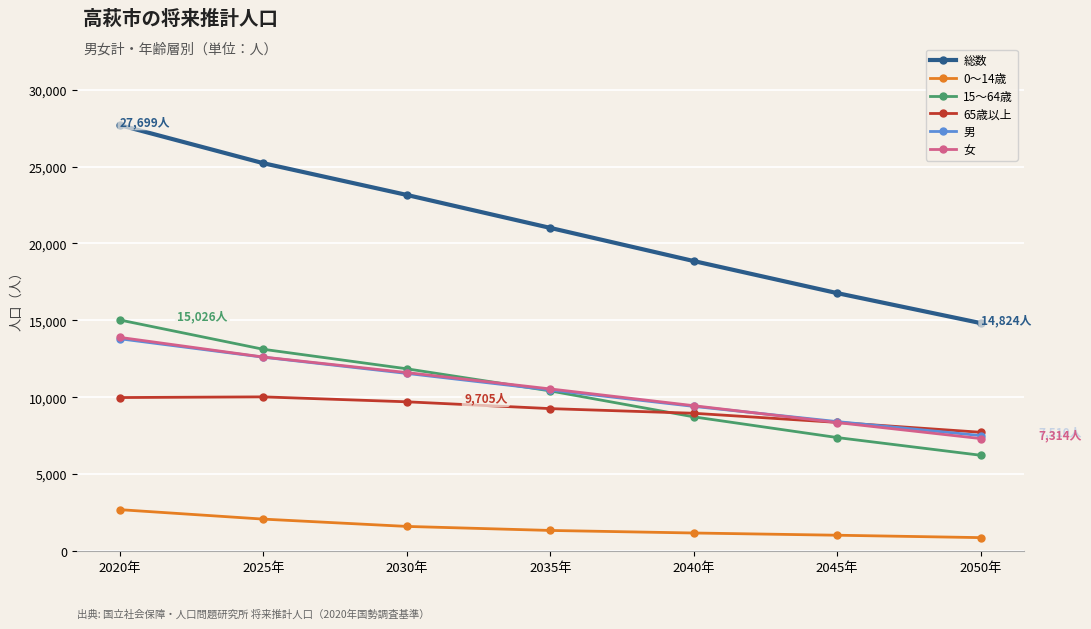

List the labels in order of 女 value, largest first.

2020年, 2025年, 2030年, 2035年, 2040年, 2045年, 2050年